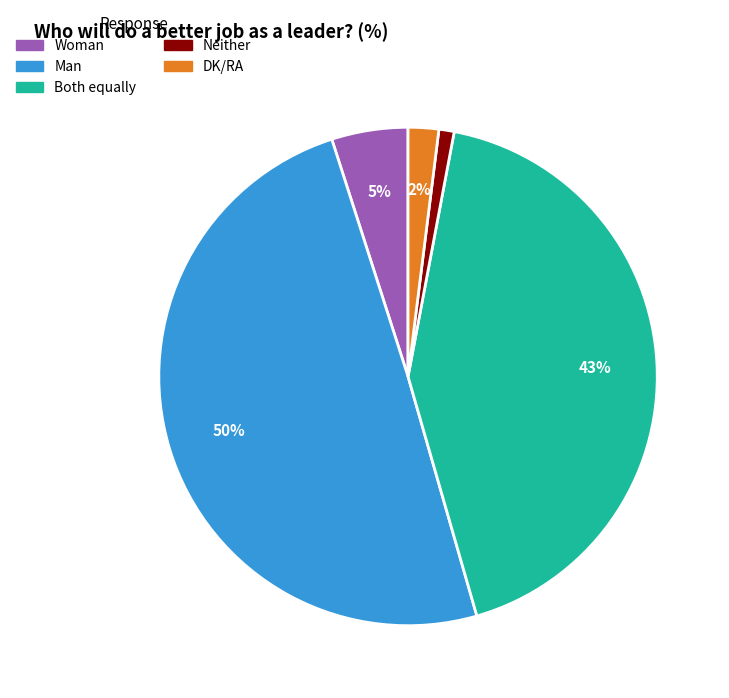

To the nearest percent, what is the average slice percentage?

20%